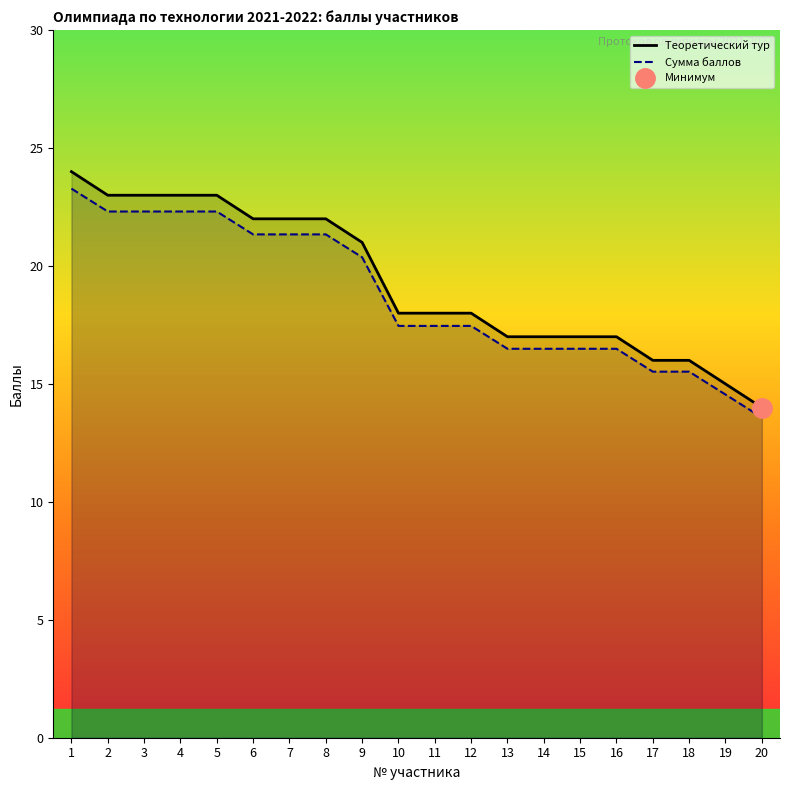

True or false: Сумма баллов and Теоретический тур cross at least once.

False